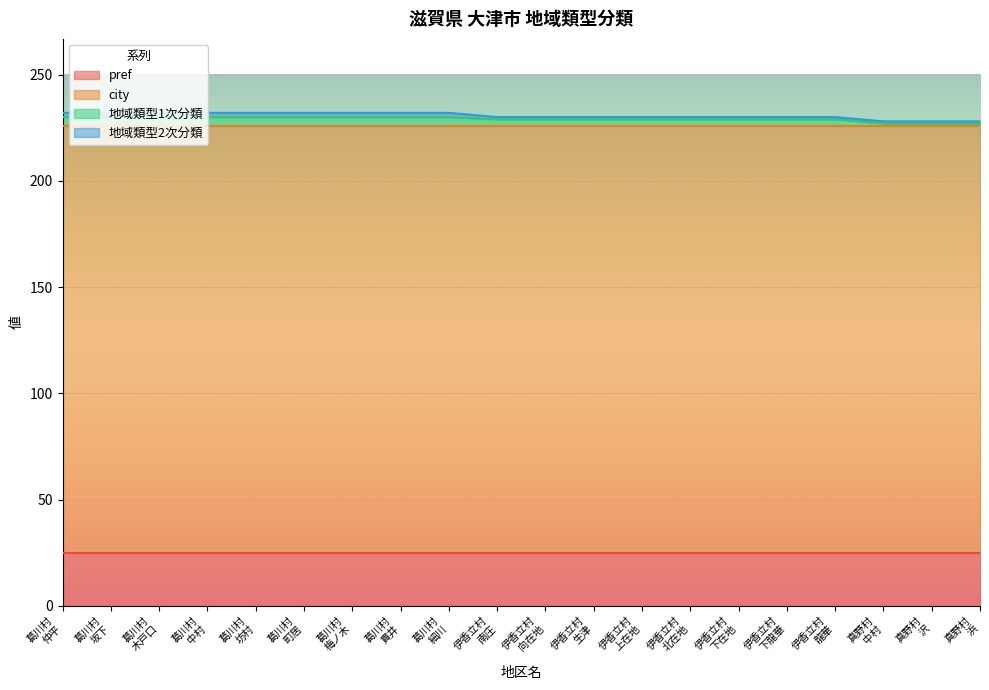

What value does the 地域類型2次分類 series have at 葛川村
仲平?

2